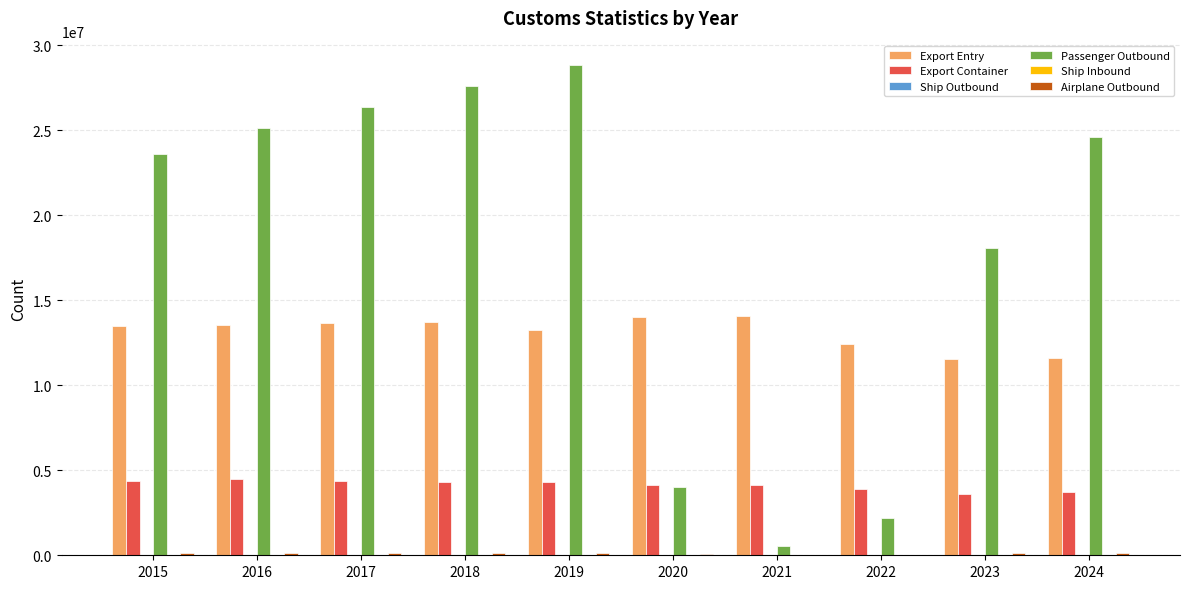

The value of Export Entry at 2023 is 18347866. True or false?

False